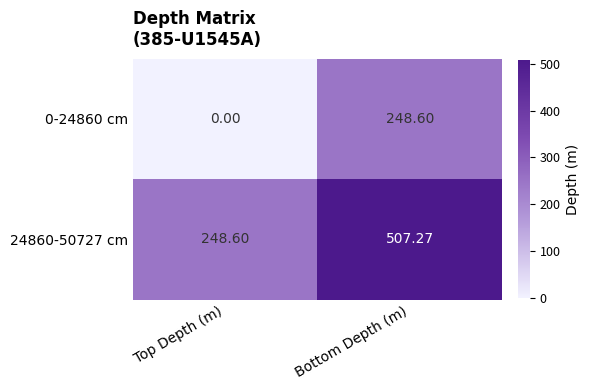

Between Top Depth (m) and Bottom Depth (m), which series saw the biggest shift?

24860-50727 cm